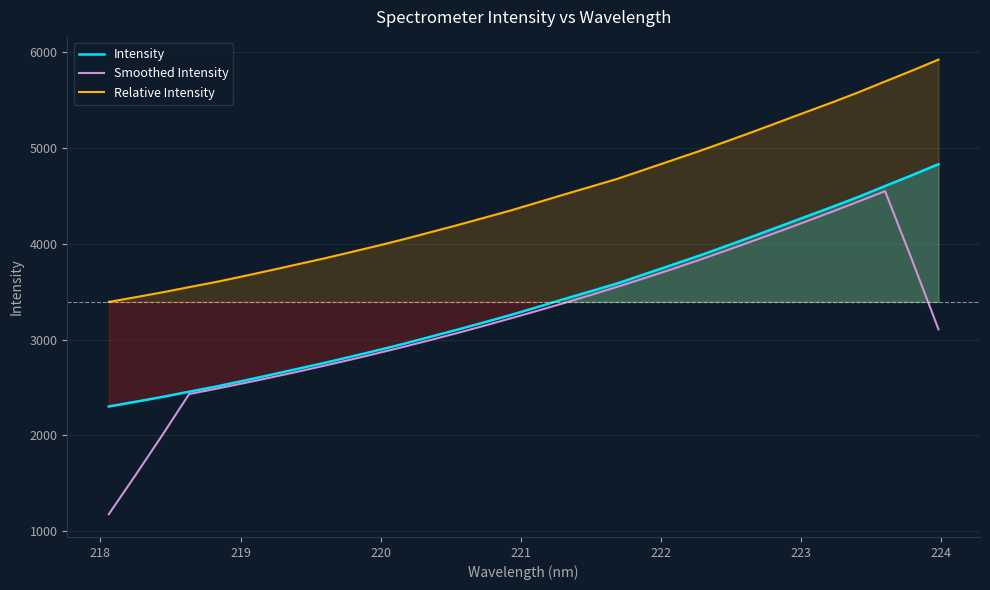

What is the minimum value for Intensity?

2300.5